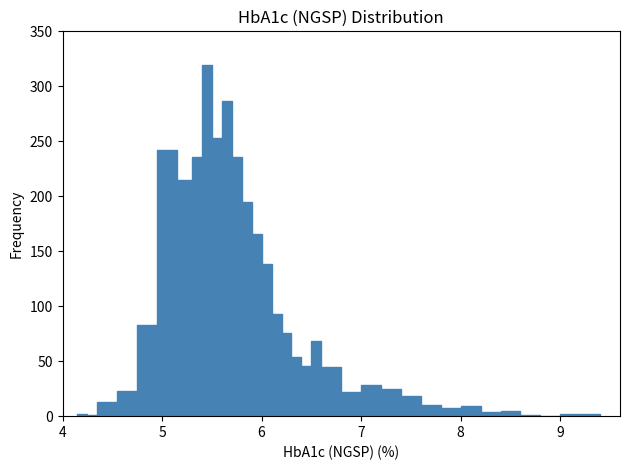

Read against the x-axis, roughly where is the centre of the tallest bar?

5.5